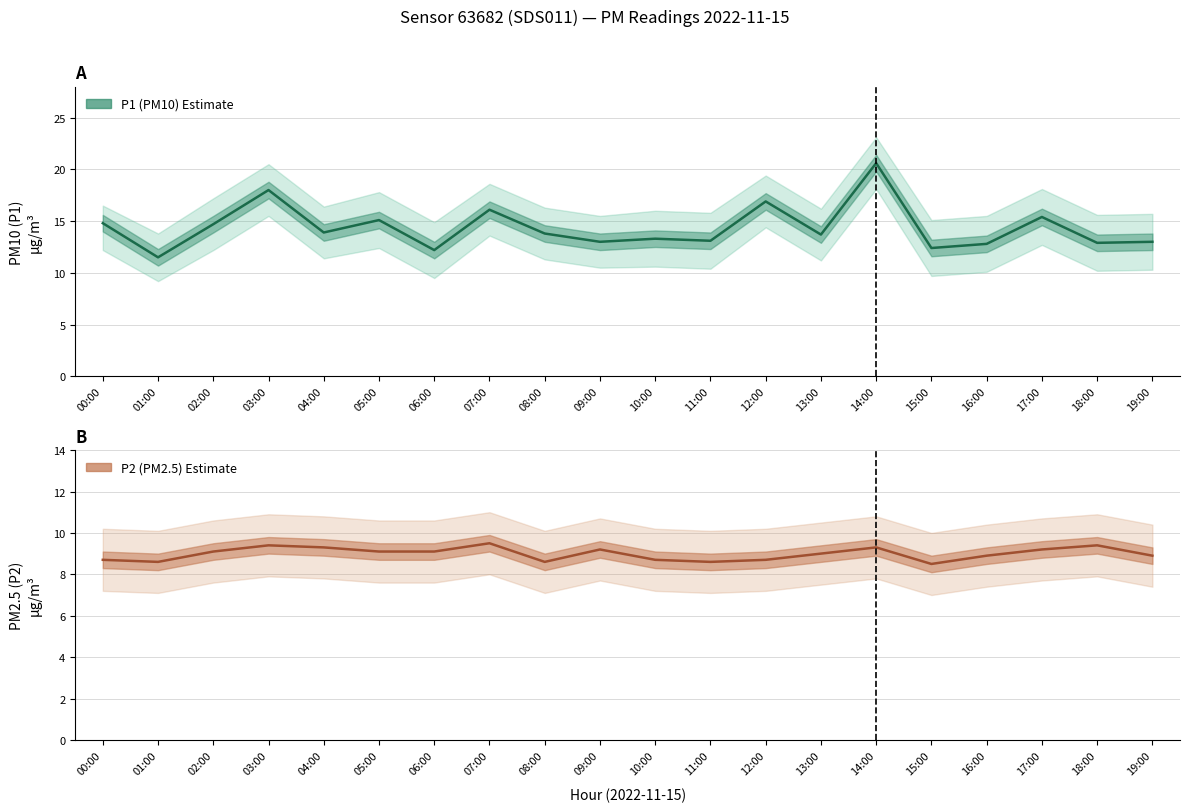

Is it true that P2 (PM2.5) Estimate equals 8.9 at 16:00?

True